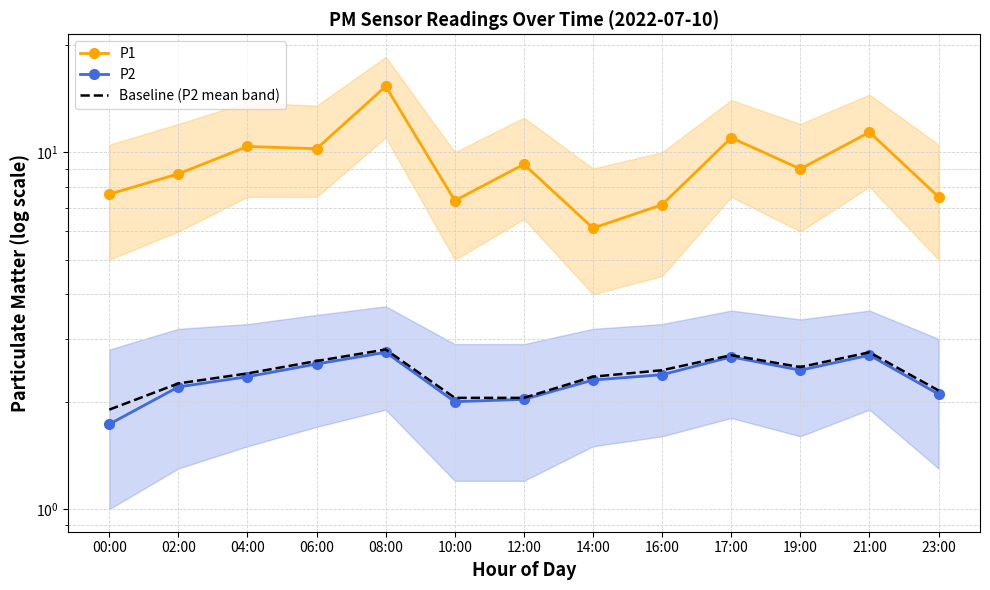

At which label does Baseline (P2 mean band) reach its minimum?

00:00